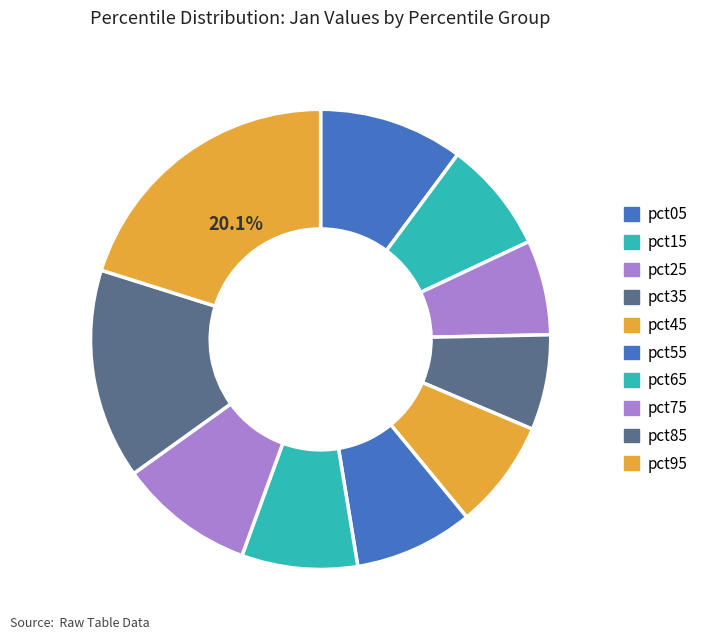

To the nearest percent, what is the difference between the largest and smallest slice percentages?

13%